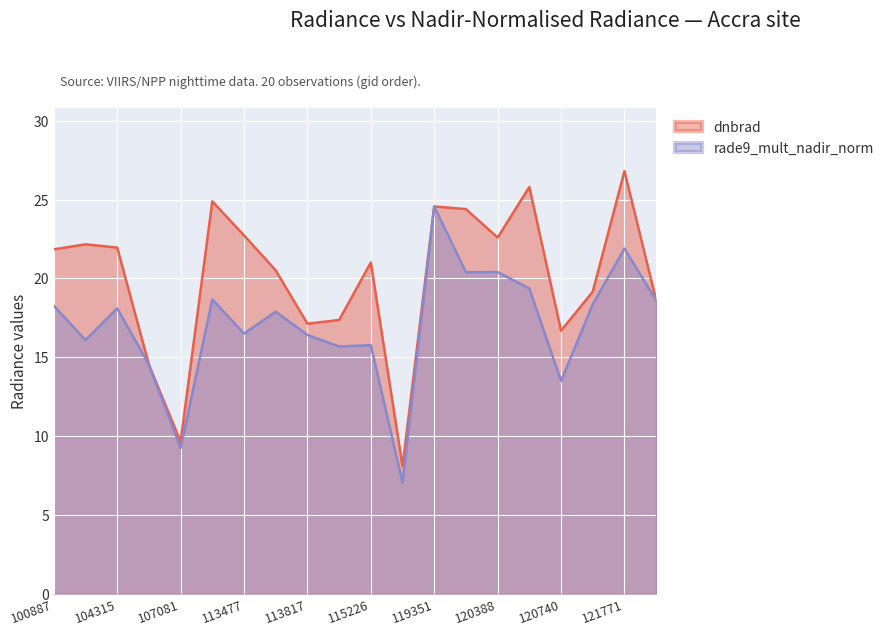

How many intersections are there between dnbrad and rade9_mult_nadir_norm?

4